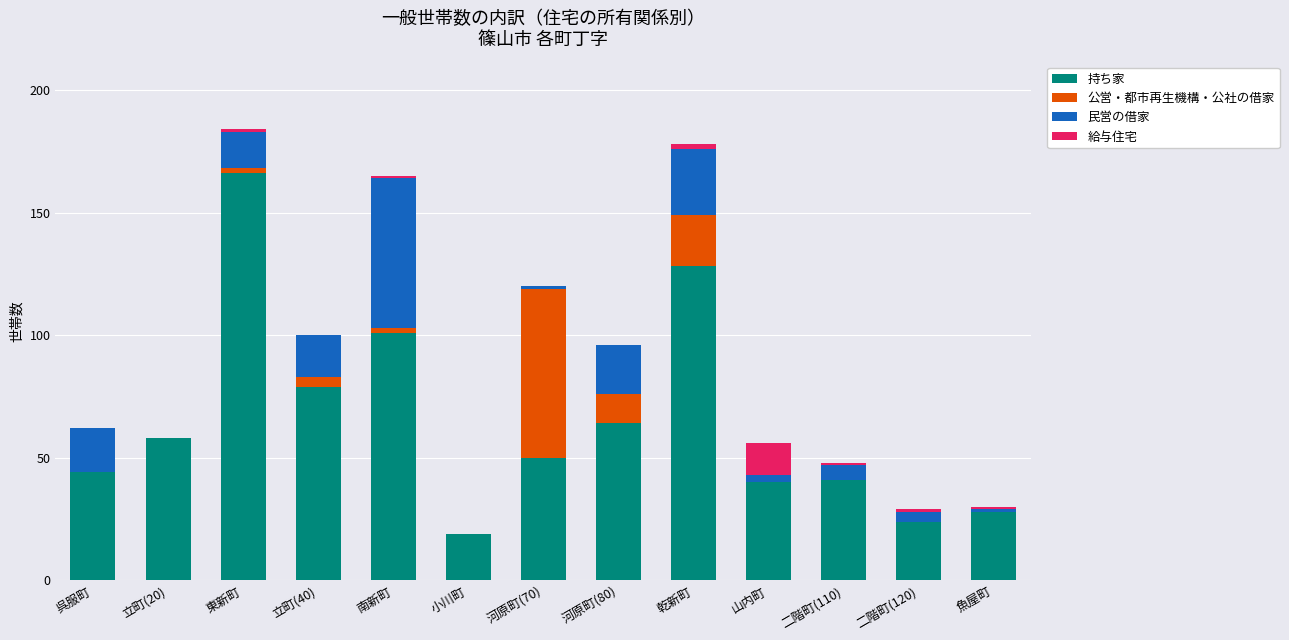

What is the highest value of the 持ち家 series?

166